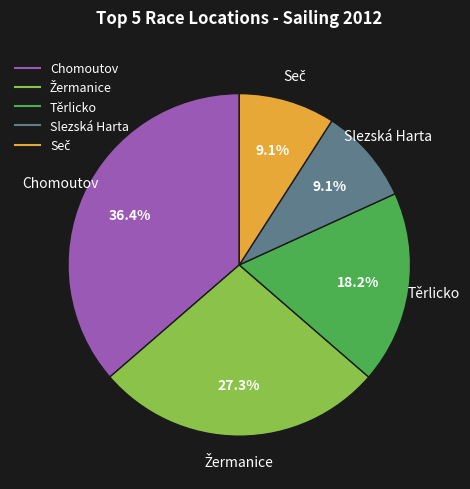

Is there any slice that represents more than half of the pie?

No